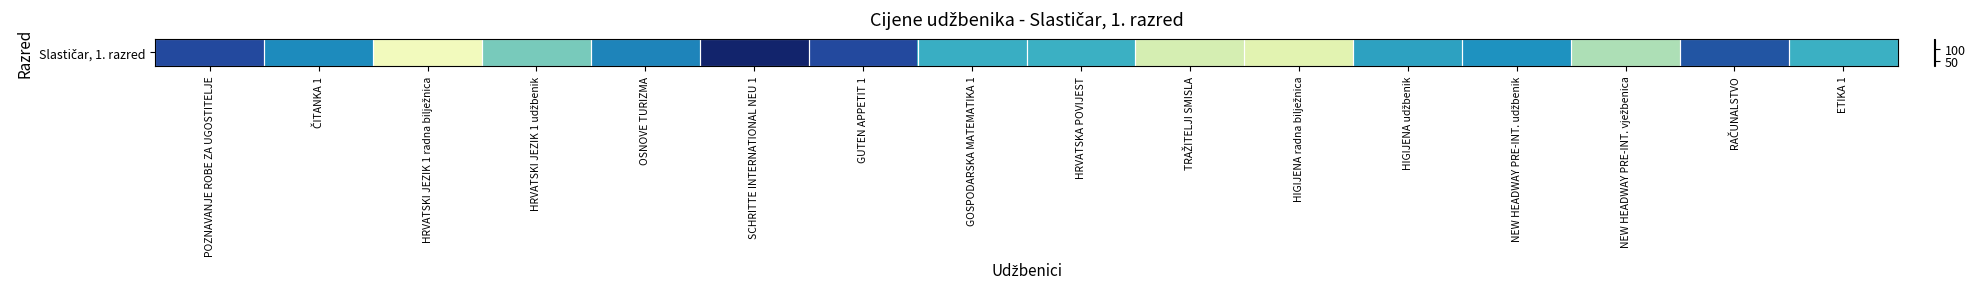

What is the difference between the second highest and minimum values?

84